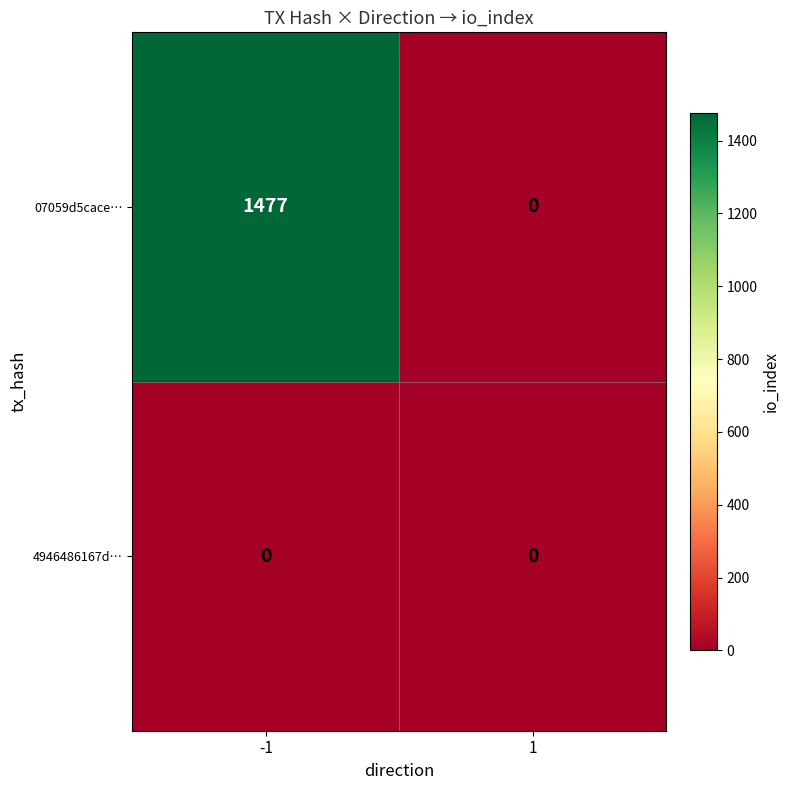

Reading right to left, transcribe all the data shown in this chart.

07059d5cace…: 1=0	-1=1477
4946486167d…: 1=0	-1=0